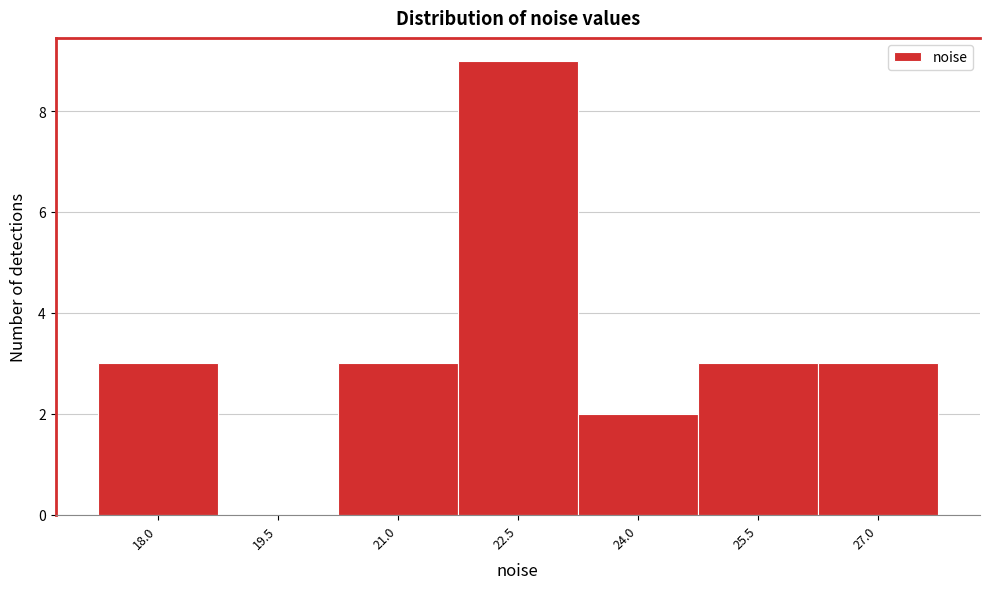

Reading left to right, what are all the values shown in this chart?

18.0=3	19.5=0	21.0=3	22.5=9	24.0=2	25.5=3	27.0=3